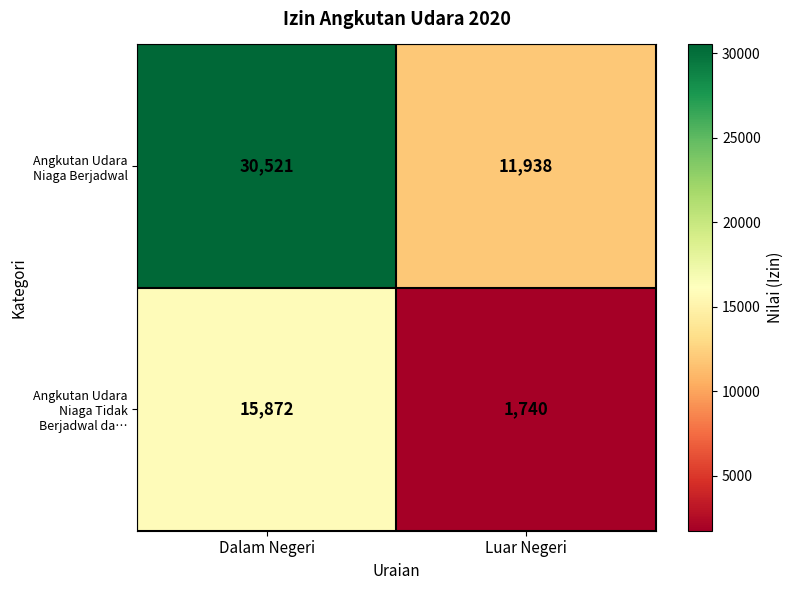

What is the total value across all series at Luar Negeri?

13678